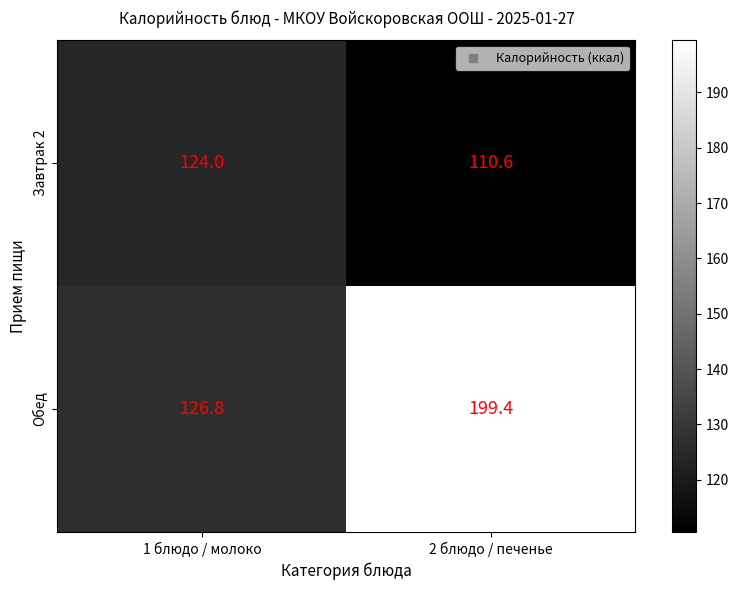

Reading left to right, list all the values displayed in this chart.

Завтрак 2: 124.0	110.6
Обед: 126.8	199.4